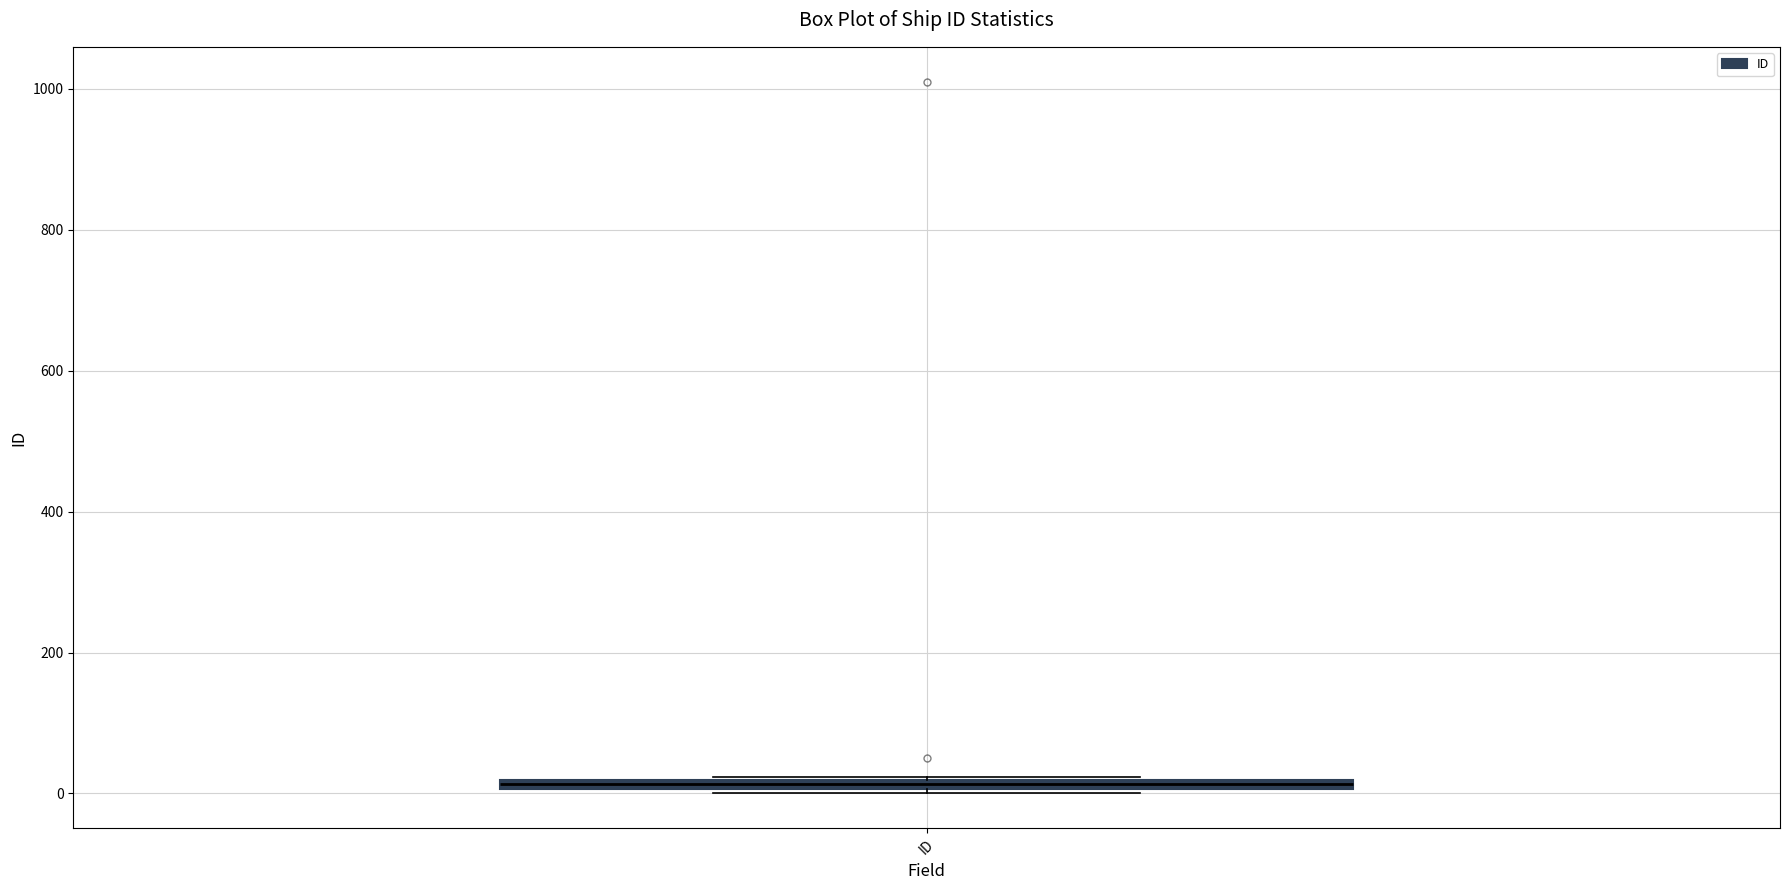

Where is the lower edge of the box for ID on the y-axis? The values are not printed on the chart, so give them approximately, as read against the axis.

0